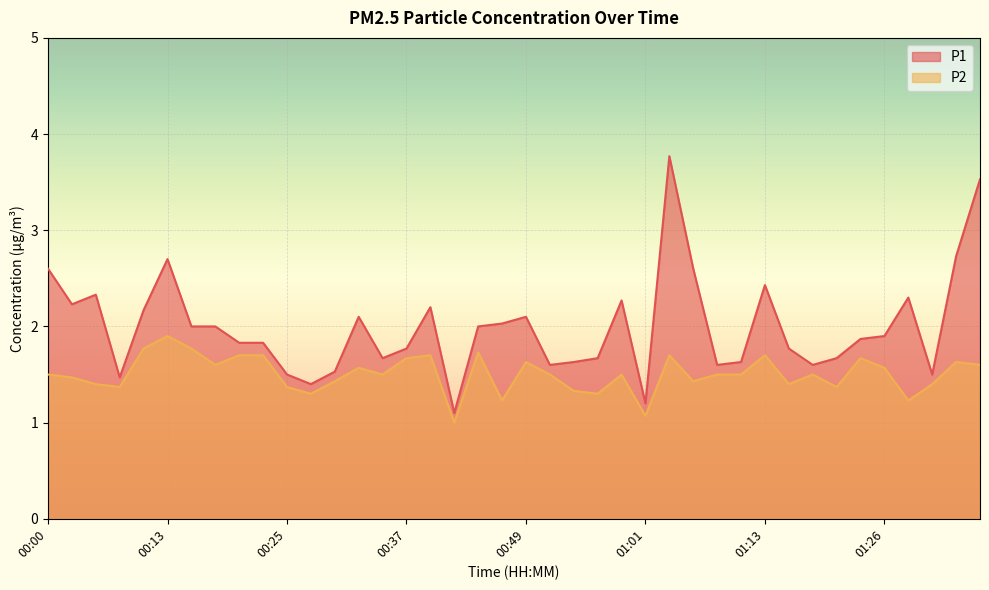

In P1, how many points are lower than both neighbors (excluding endpoints)?

10